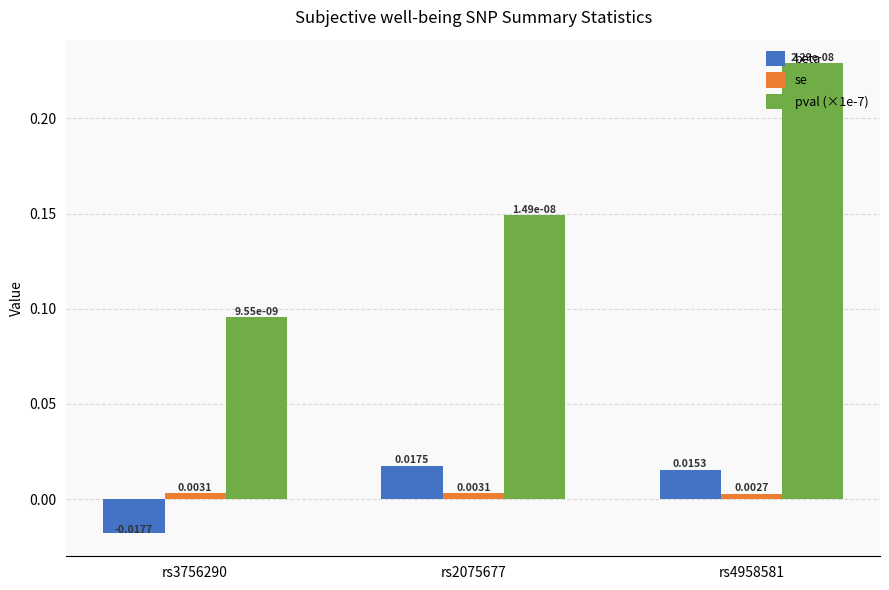

Which series has the largest range (max minus min)?

pval (×1e-7)